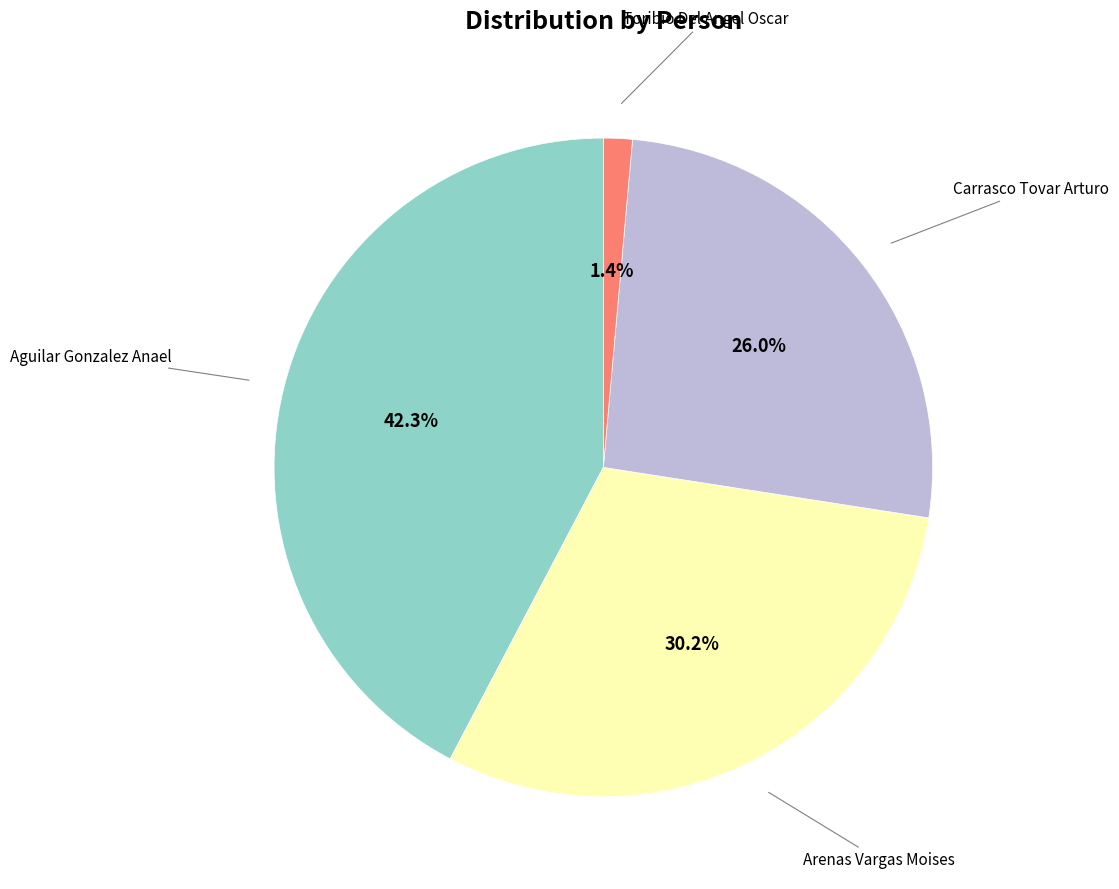

Is there any slice that represents more than half of the pie?

No